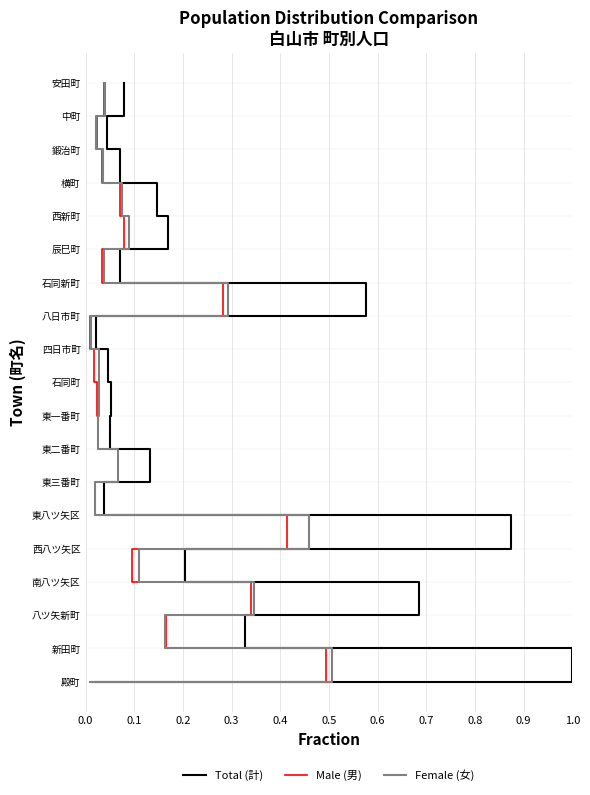

The value of Male (男) at 0.3 is 3. True or false?

True